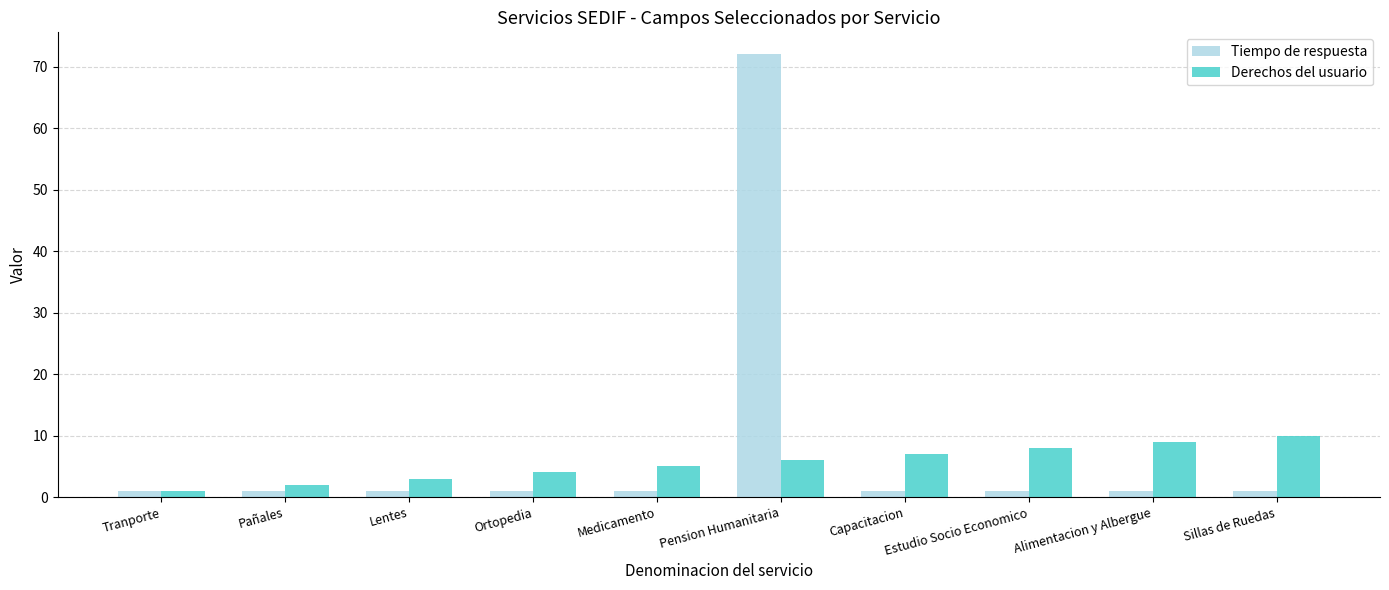

What position from the left is Estudio Socio Economico?

8